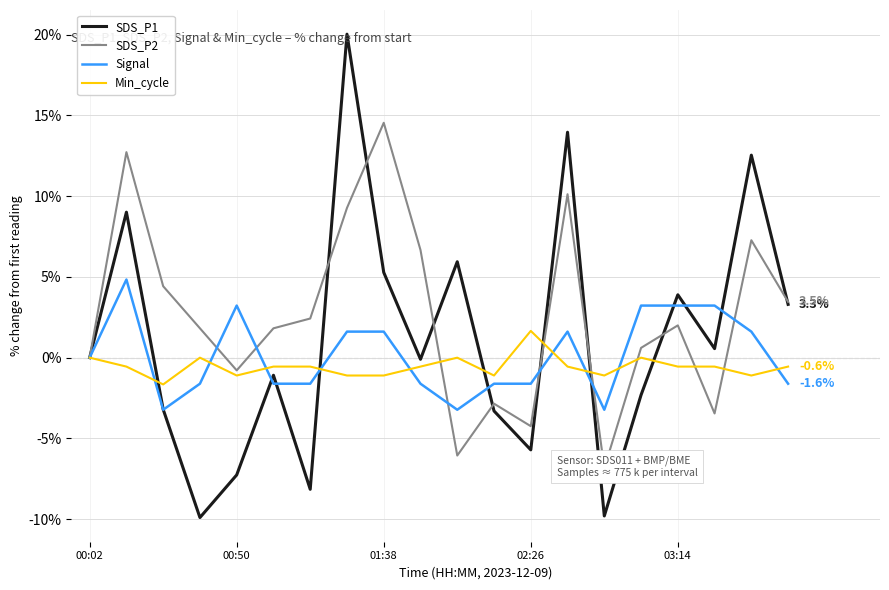

List the series in order of their peak value, highest first.

SDS_P1, SDS_P2, Signal, Min_cycle